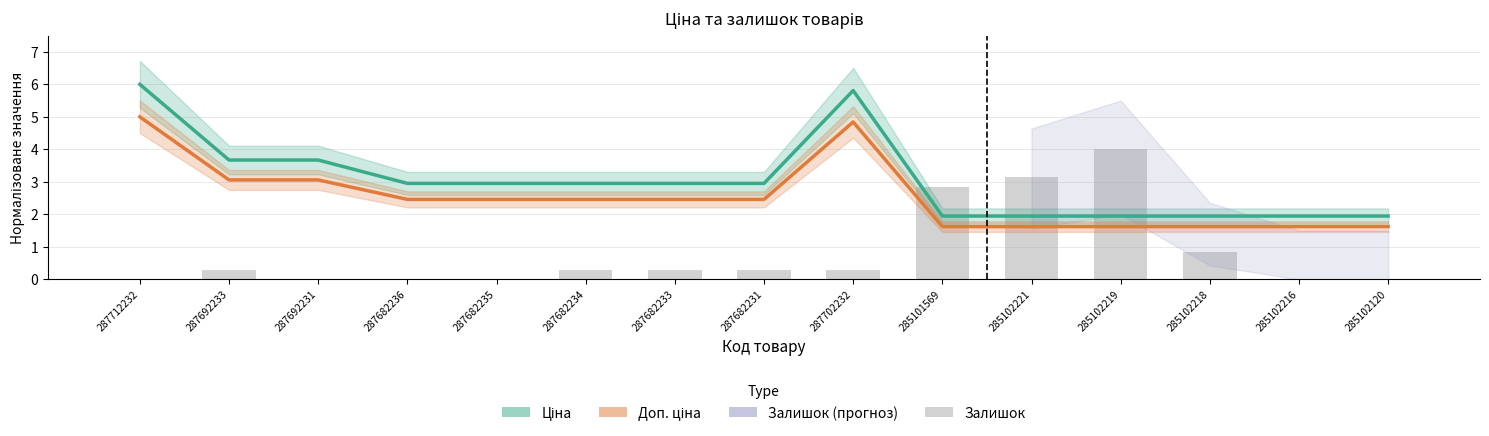

Rank the series by their average value, from highest to lowest.

Ціна, Доп. ціна, Залишок